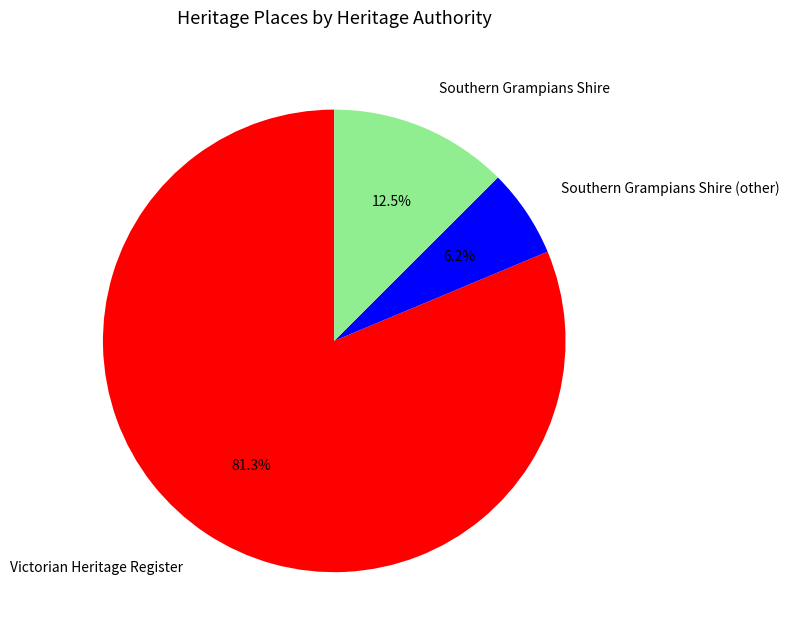

What is the majority slice?

Victorian Heritage Register